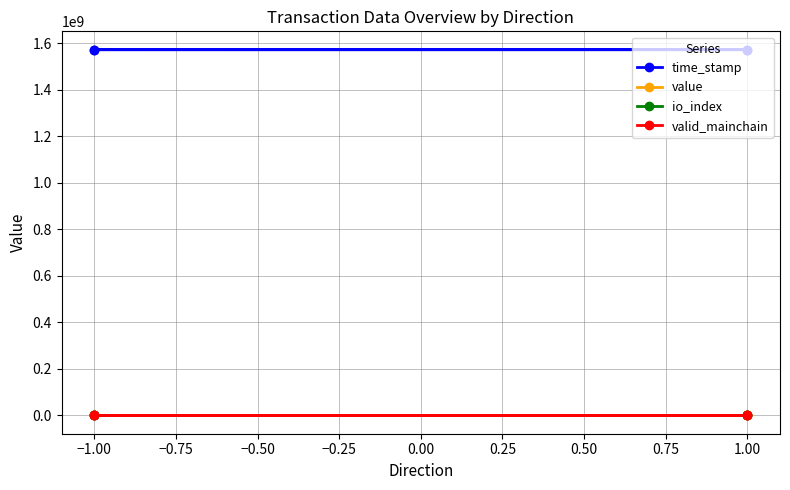

Rank the series at −1.00 from highest to lowest value.

time_stamp, value, valid_mainchain, io_index